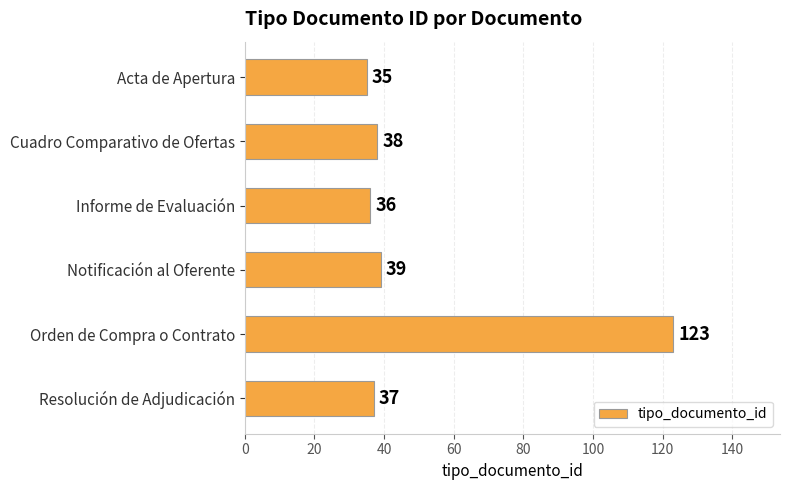

Count the number of data series in this chart.

1